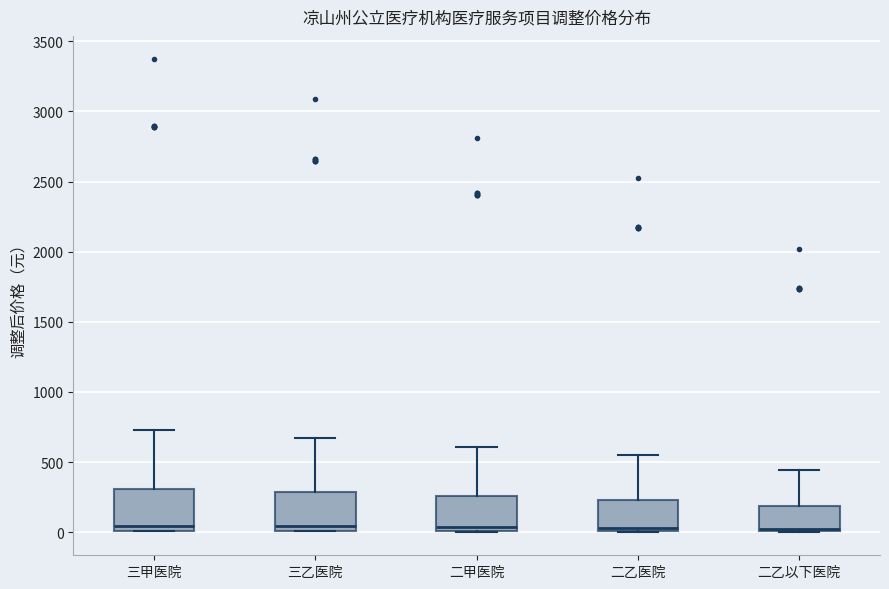

Where does the upper whisker of the box for 二乙以下医院 end on the y-axis? The values are not printed on the chart, so give them approximately, as read against the axis.

450